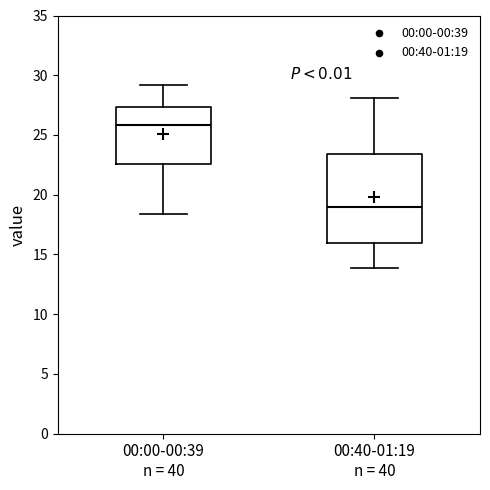

Reading left to right, transcribe this box plot: for each box, give where its median line is, the range the box spans, and where its two whiskers end, as read against the y-axis. The values are not printed on the chart, so give them approximately, as read against the axis.

00:00-00:39 n = 40: median 26.0, box 22.5 to 27.5, whiskers 18.5 to 29.0
00:40-01:19 n = 40: median 19.0, box 16.0 to 23.5, whiskers 14.0 to 28.0